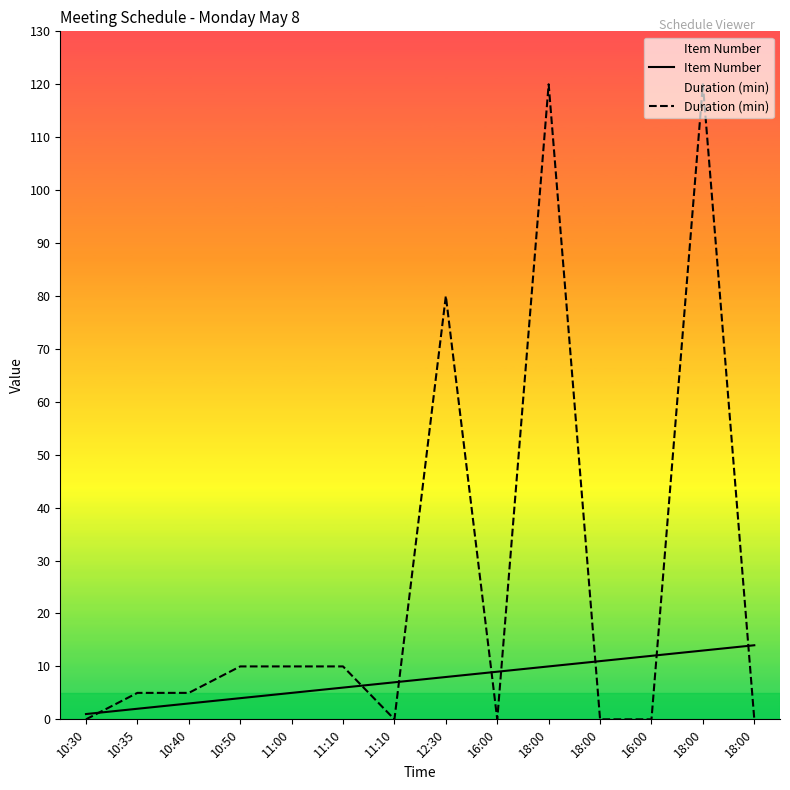

Is the value of Duration (min) at 11:10 greater than the value of Item Number at 10:35?

Yes